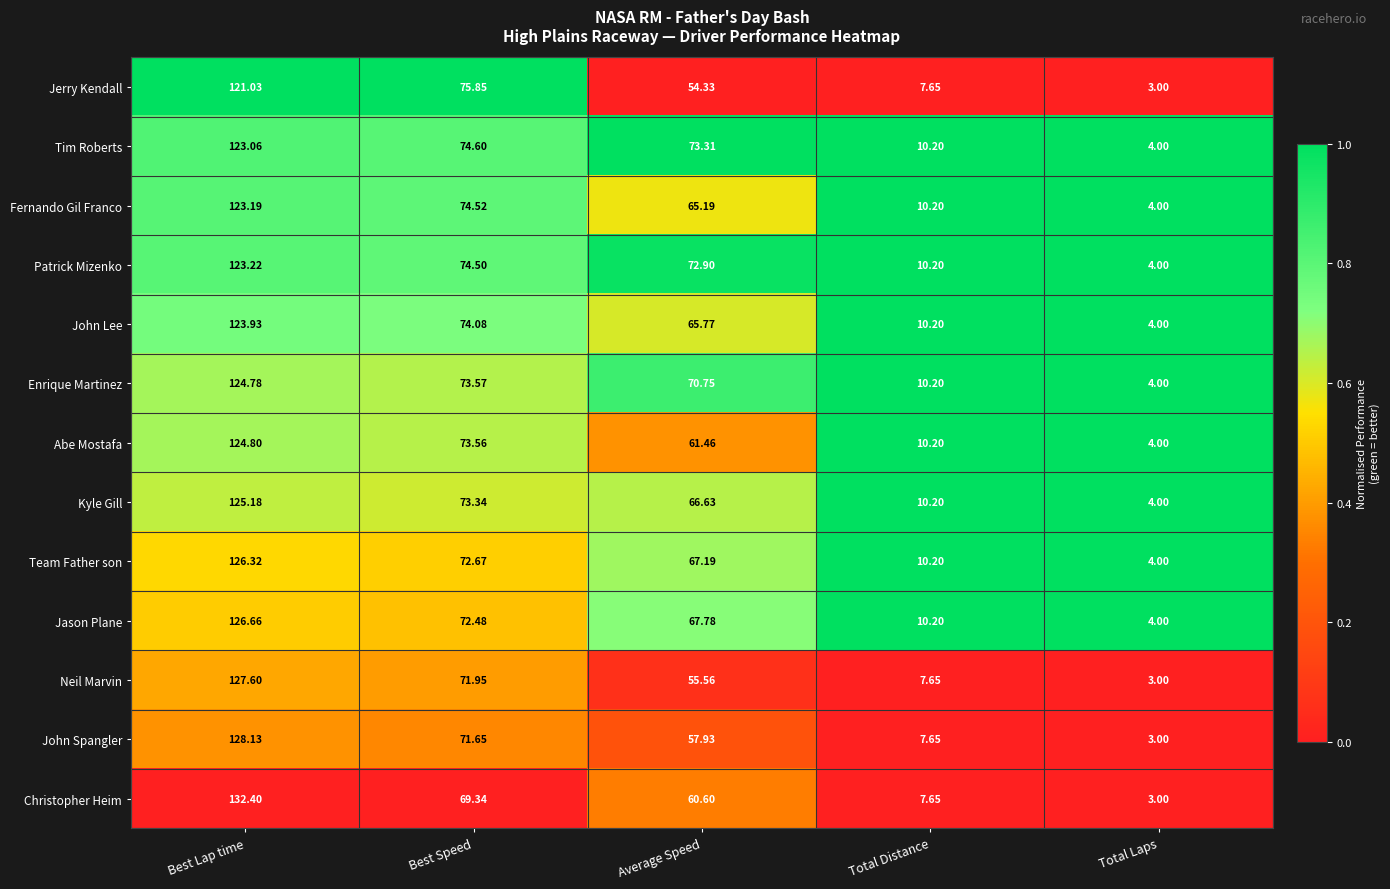

Which series has the largest range (max minus min)?

Christopher Heim